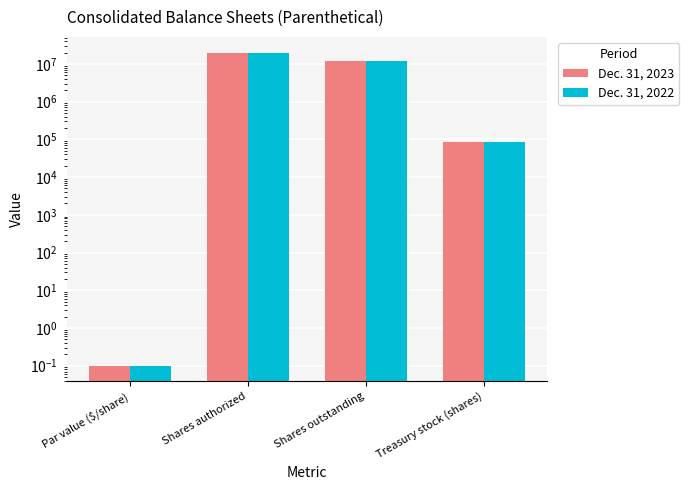

What is the difference between the second highest and second lowest values in the Dec. 31, 2022 series?

11831290.0